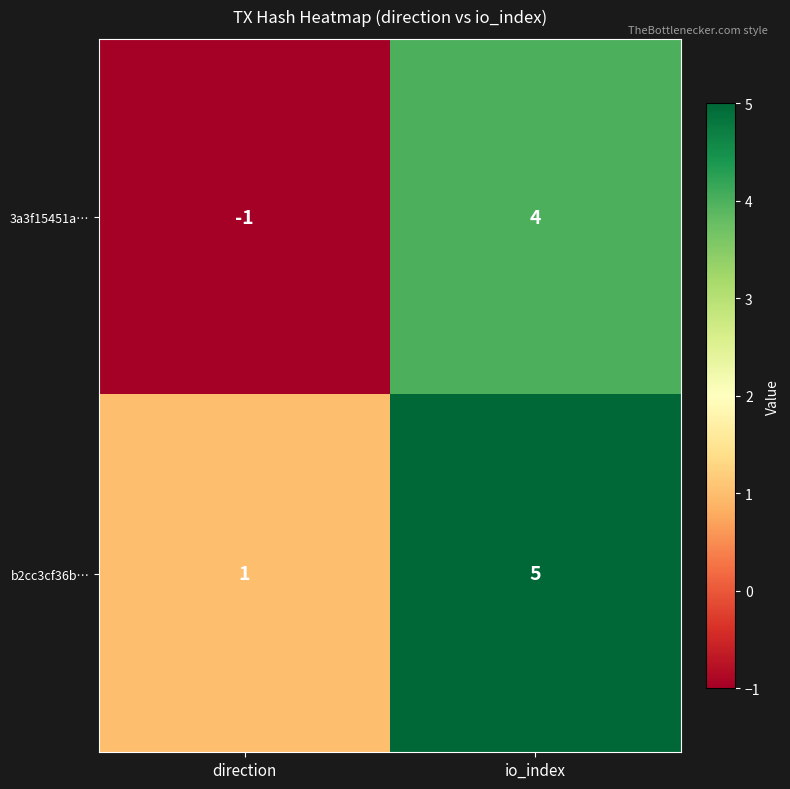

Rank the series at direction from lowest to highest value.

3a3f15451a…, b2cc3cf36b…